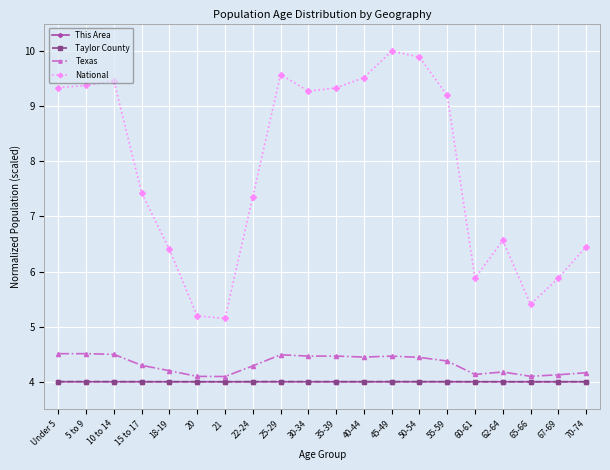

Where does the National series first go above 9?

Under 5